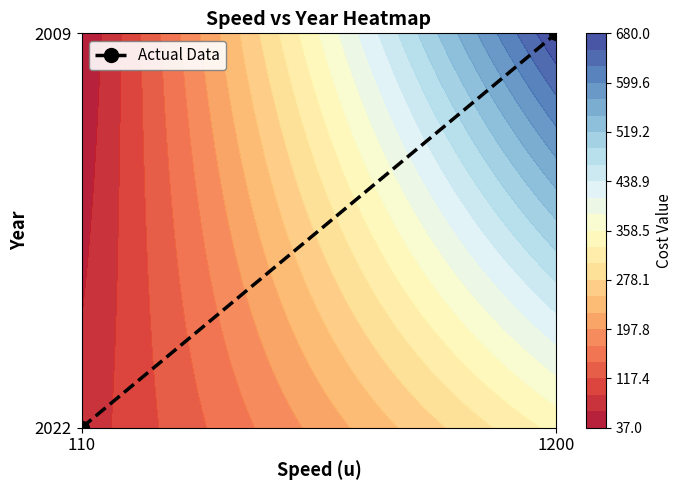

Reading right to left, what are all the values shown in this chart?

1200=1	110=0